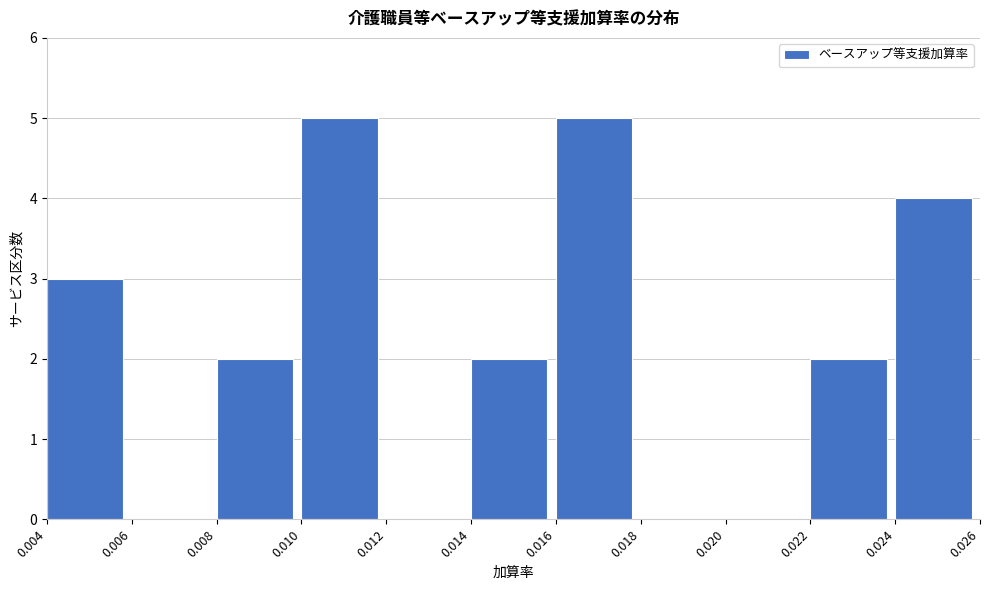

Reading left to right, list every bar in this chart as the range it spans on the x-axis followed by its height. The values are not printed on the chart, so give them approximately, as read against the axis.

0.004 to 0.006: 3
0.006 to 0.008: 0
0.008 to 0.010: 2
0.010 to 0.012: 5
0.012 to 0.014: 0
0.014 to 0.016: 2
0.016 to 0.018: 5
0.018 to 0.020: 0
0.020 to 0.022: 0
0.022 to 0.024: 2
0.024 to 0.026: 4